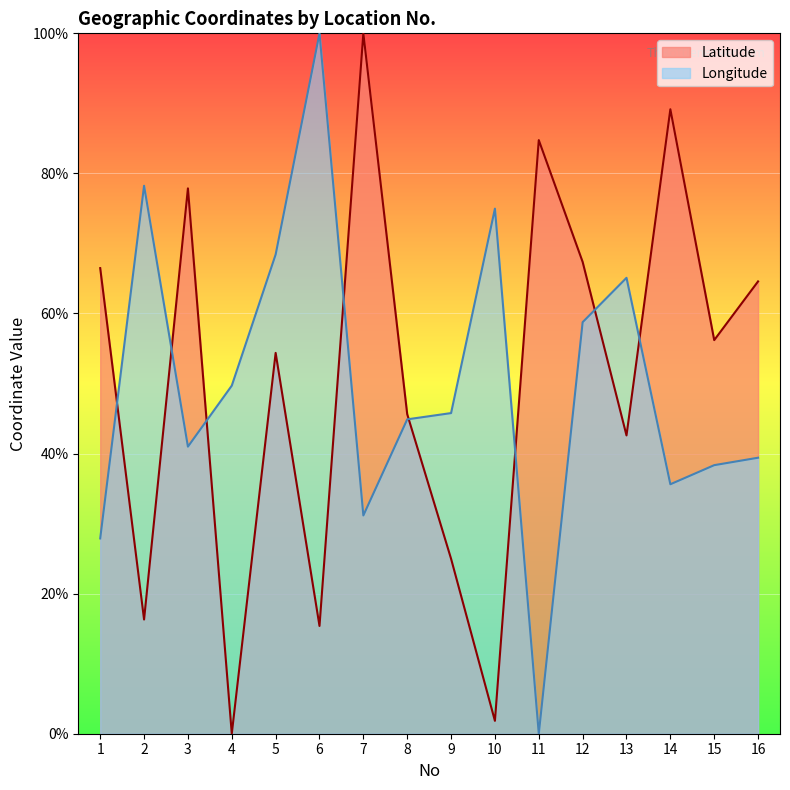

How many positive values does the Latitude series have?

15